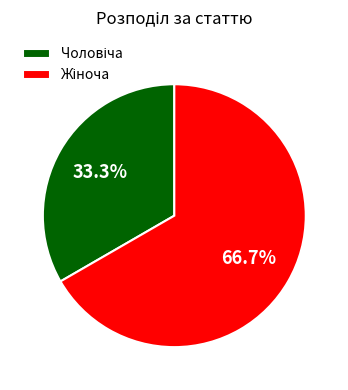

Does any single category account for the majority?

Yes